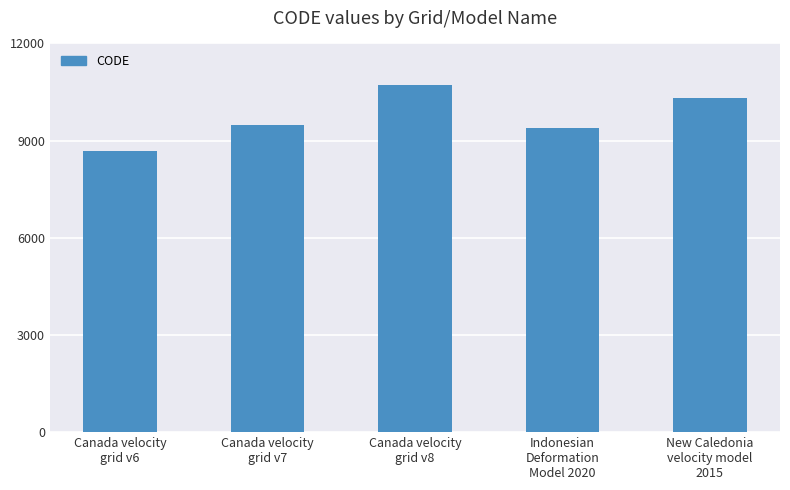

Rank the categories by value from lowest to highest.

Canada velocity
grid v6, Indonesian
Deformation
Model 2020, Canada velocity
grid v7, New Caledonia
velocity model
2015, Canada velocity
grid v8